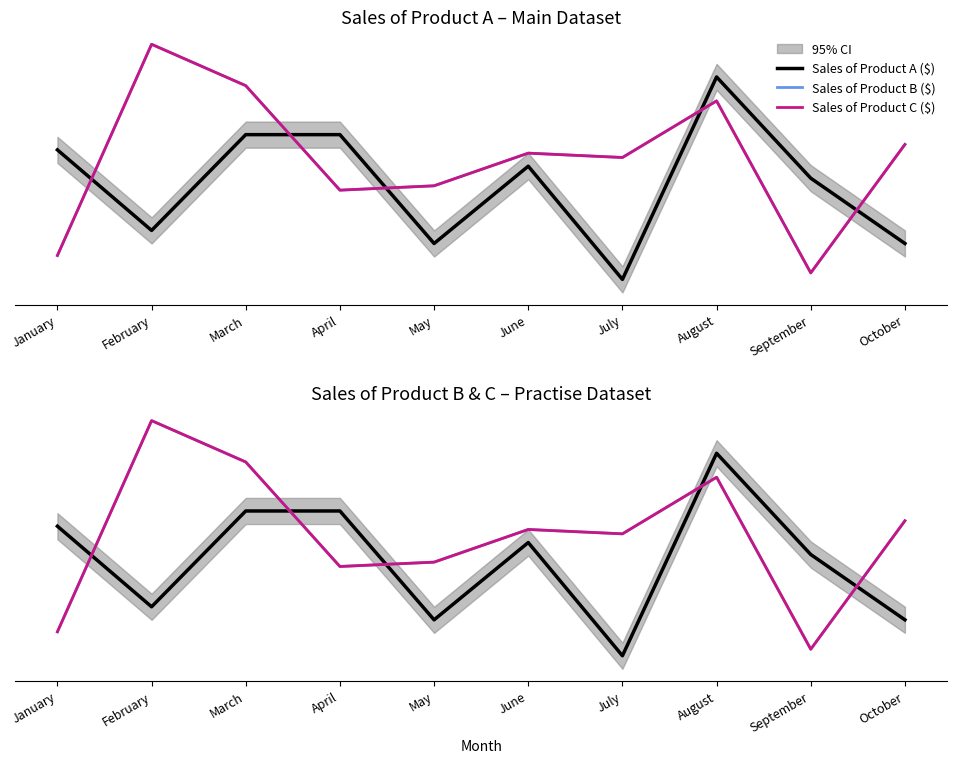

Rank the series by their maximum value, from highest to lowest.

Sales of Product B ($), Sales of Product C ($), Sales of Product A ($)